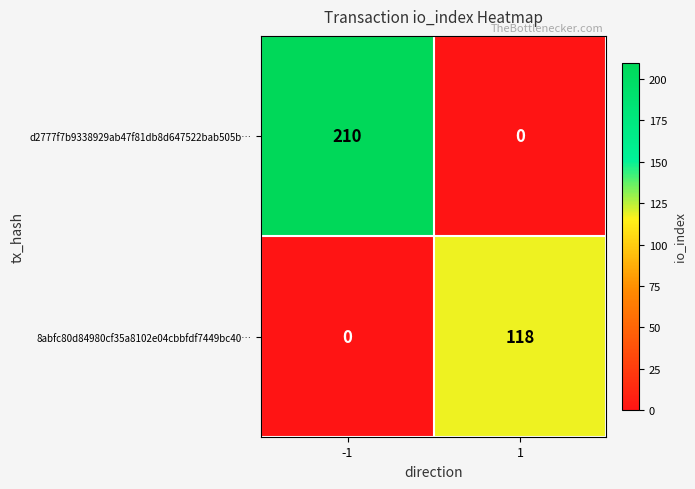

At how many categories does at least one series exceed 8?

2